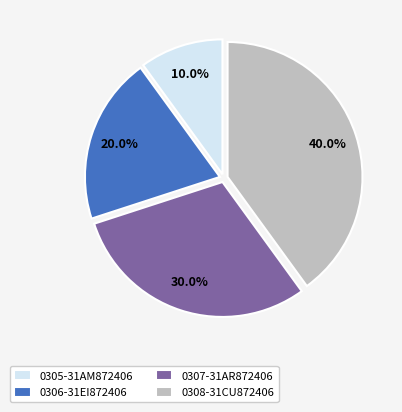

Which has a higher value, 0306-31EI872406 or 0305-31AM872406?

0306-31EI872406